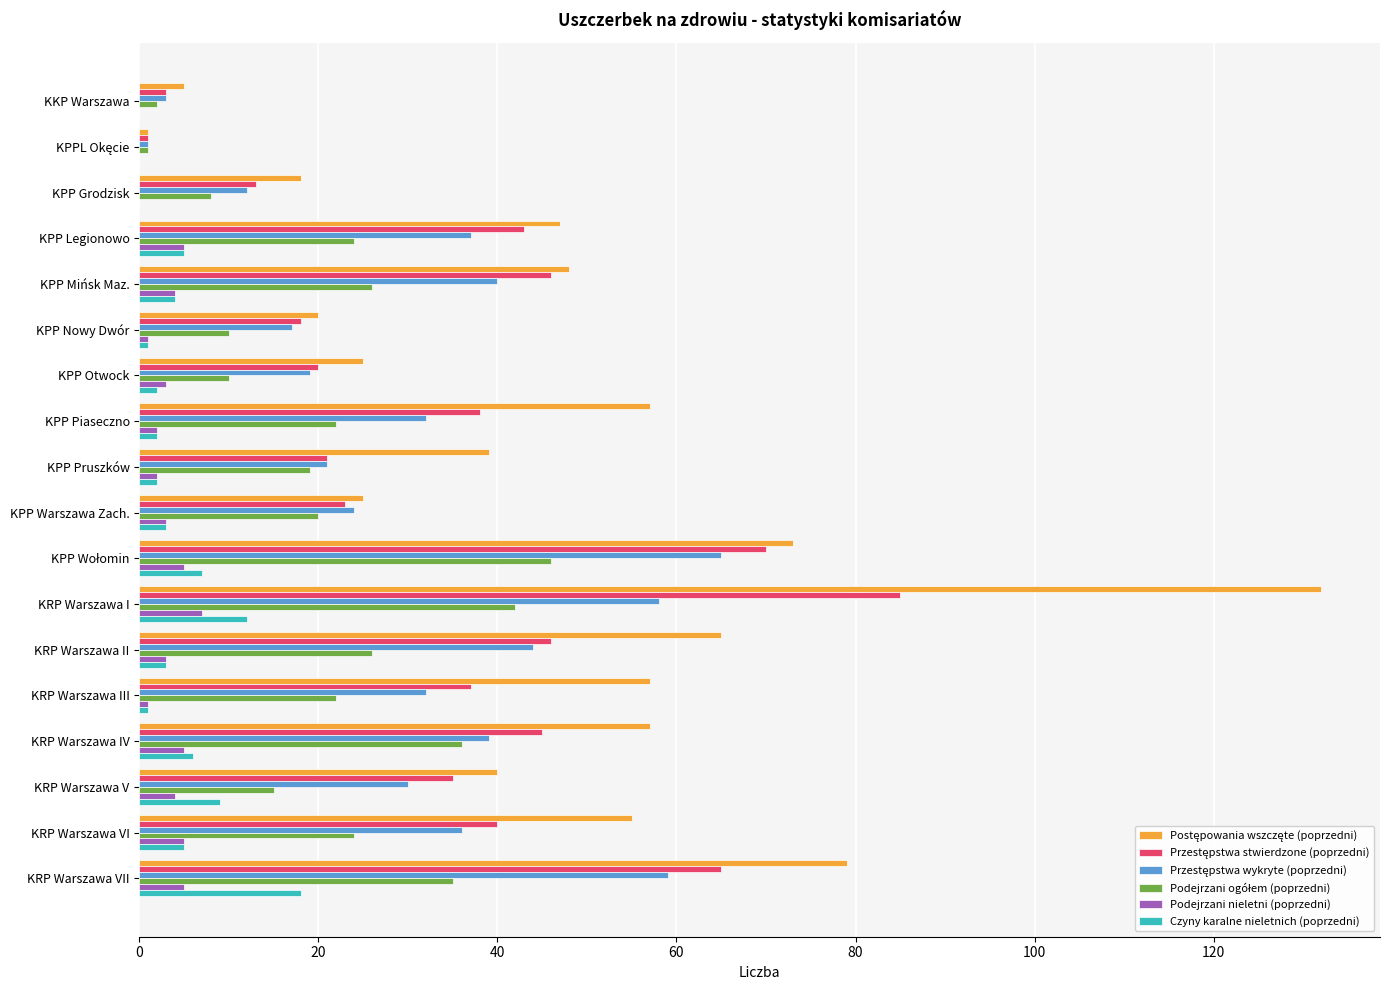

True or false: Czyny karalne nieletnich (poprzedni) has a value of 4 at KPP Mińsk Maz..

True